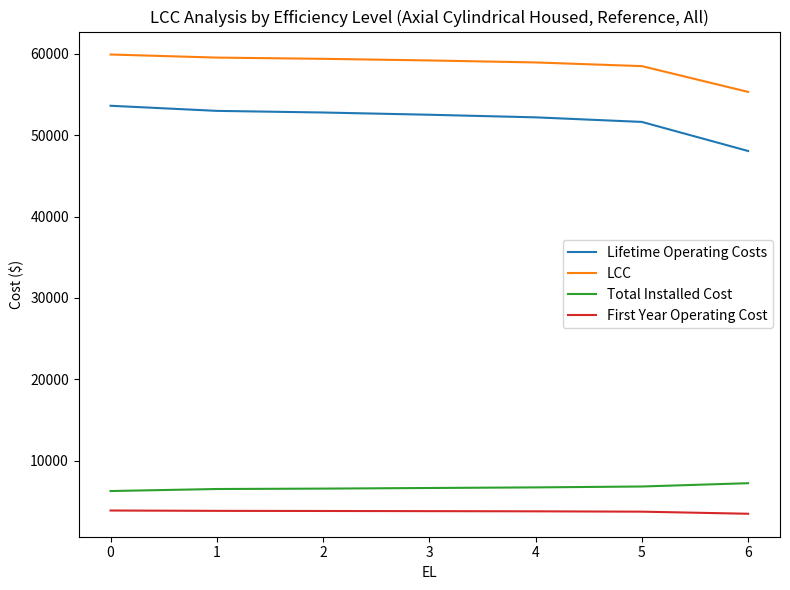

What is the total value across all series at 0?

123683.1